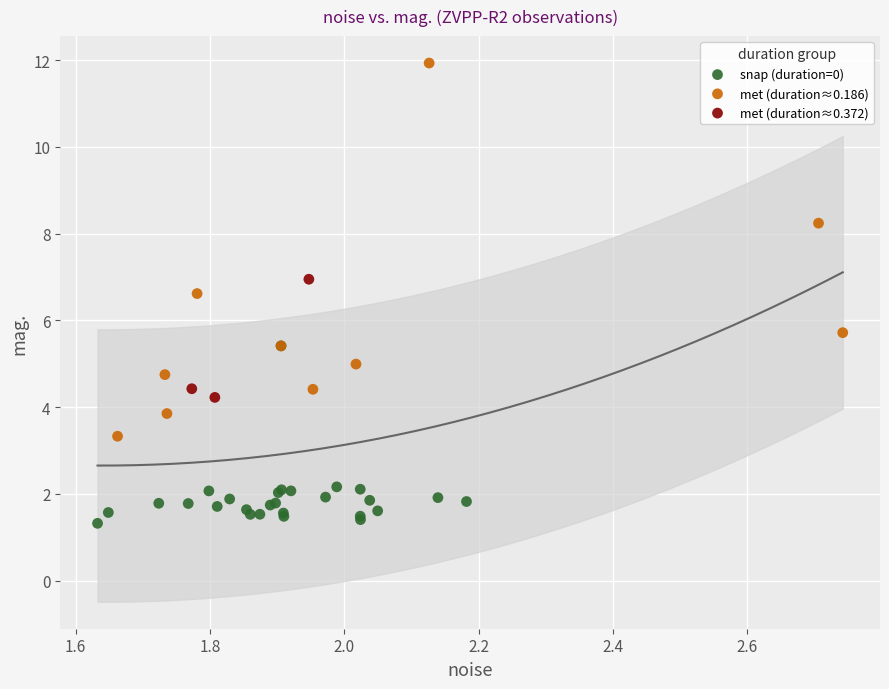

Which series reaches the maximum Y coordinate?

met (duration≈0.186)